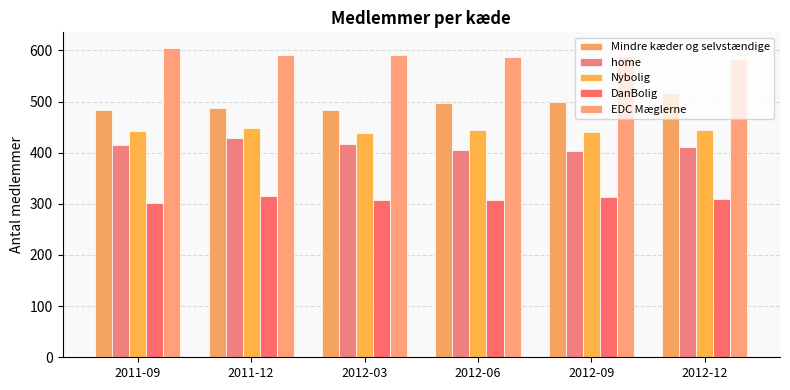

Reading right to left, list all the values displayed in this chart.

Mindre kæder og selvstændige: 517	500	498	484	488	483
home: 411	404	405	417	428	415
Nybolig: 444	440	445	439	448	442
DanBolig: 310	313	307	307	316	301
EDC Mæglerne: 584	589	587	591	591	605